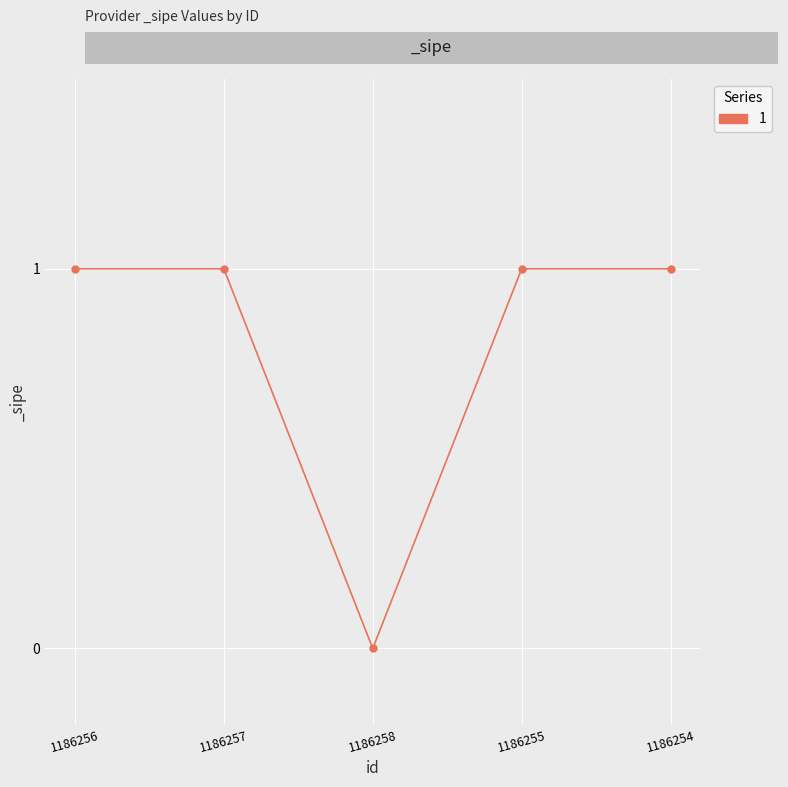

What is the change in value from 1186258 to 1186255?

+1